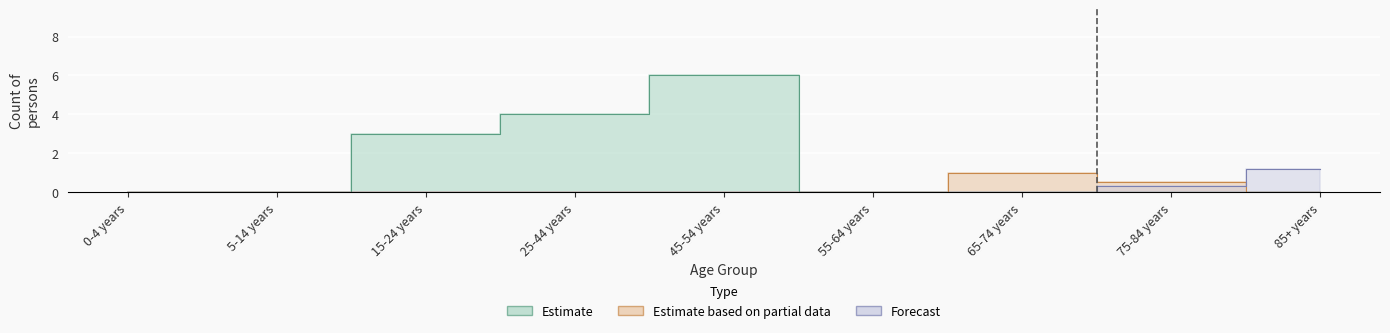

Which series has the largest range (max minus min)?

Estimate (Females - Australia)